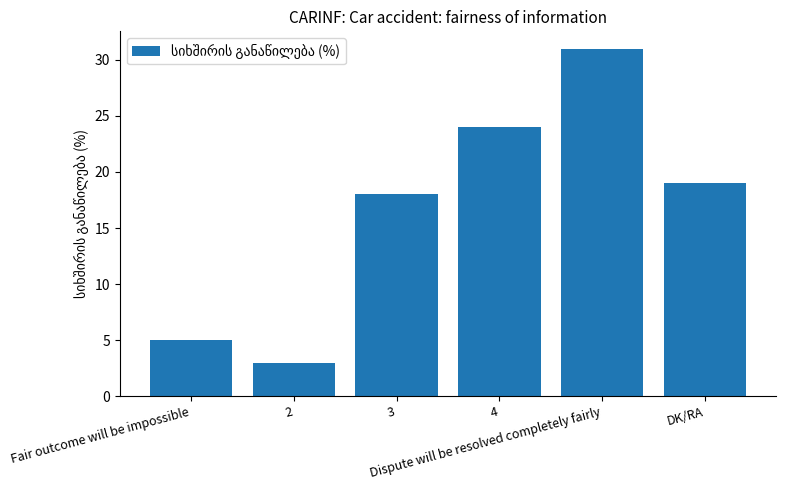

Count the number of data series in this chart.

1